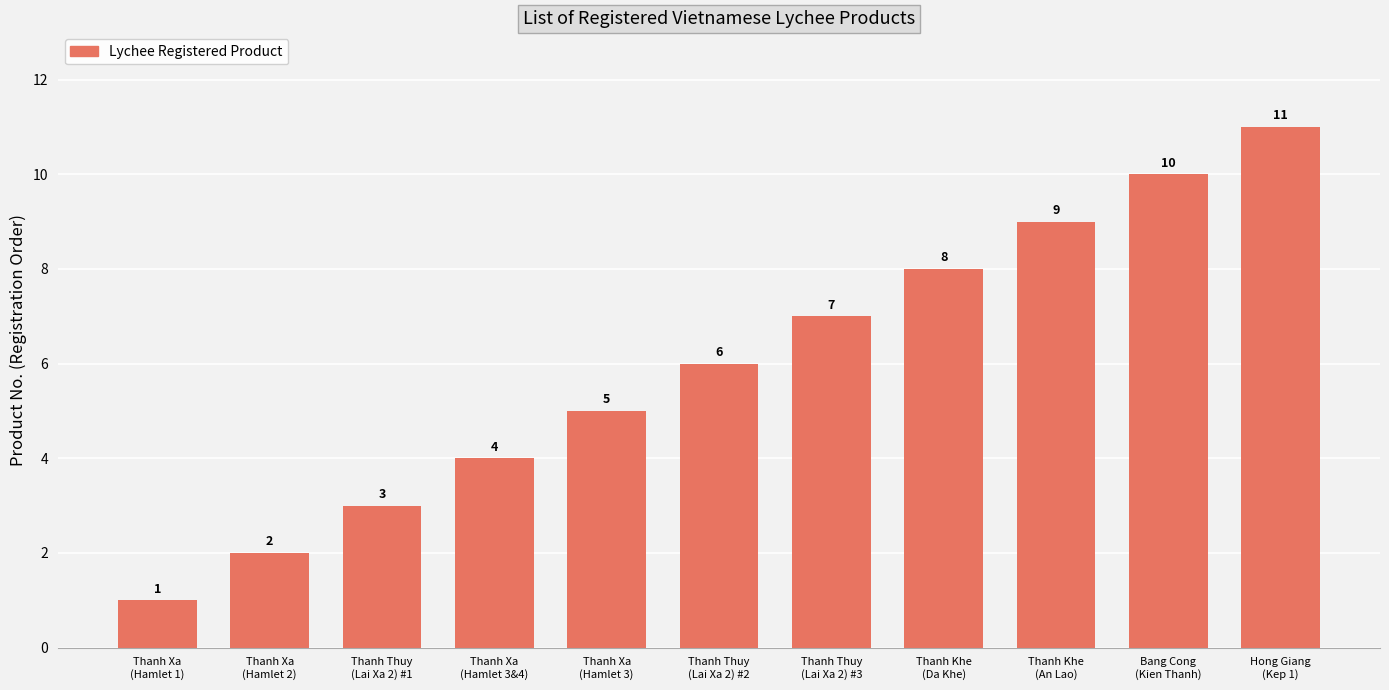

How many data points are less than 6?

5